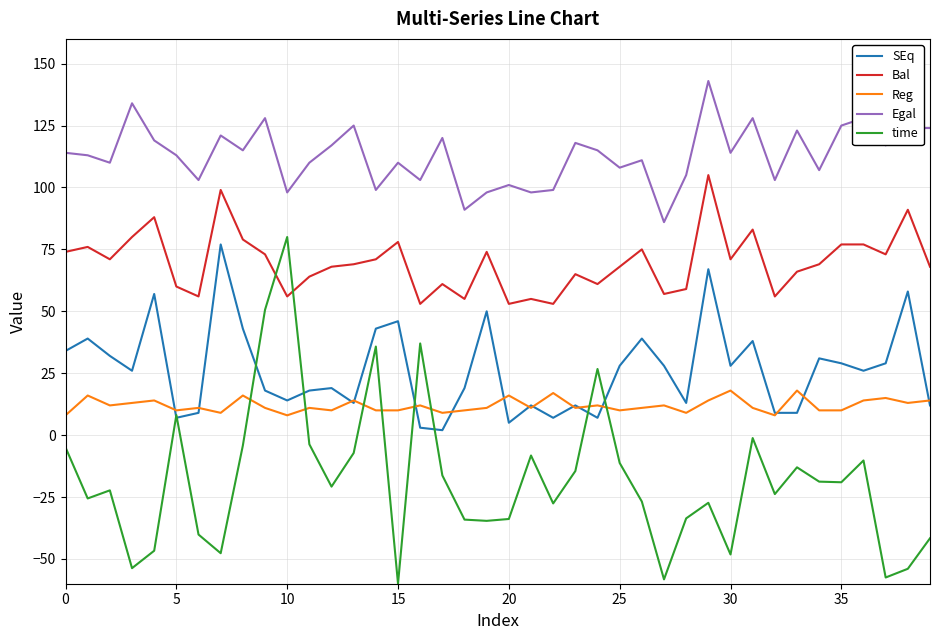

Which series has the largest total across all categories?

Egal